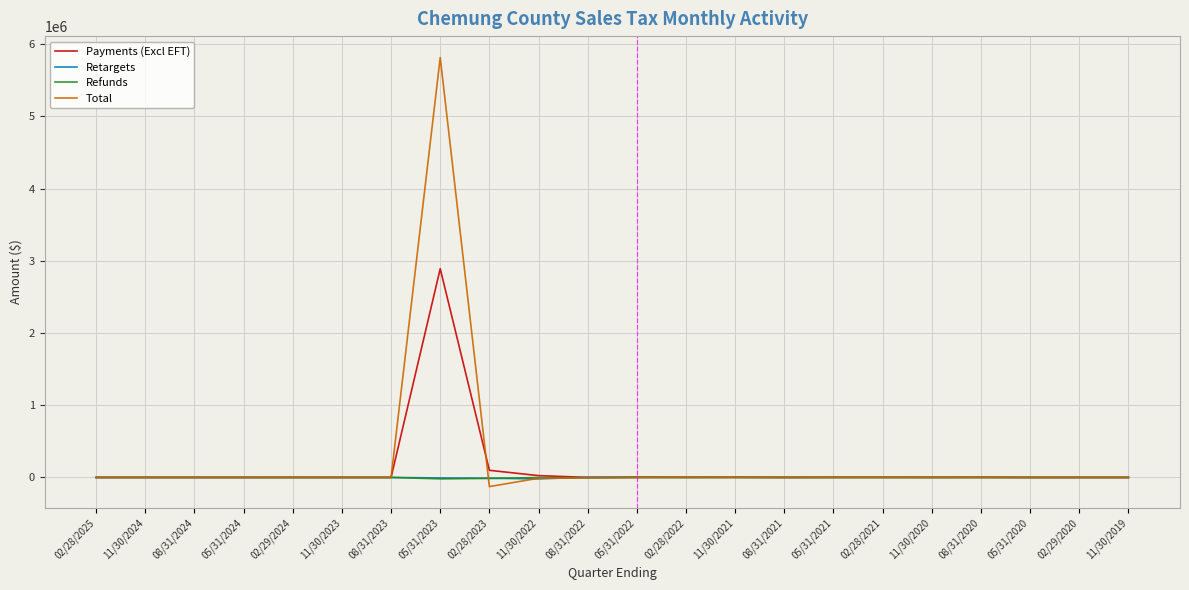

True or false: Total has more than 2 points higher than both neighbors.

True